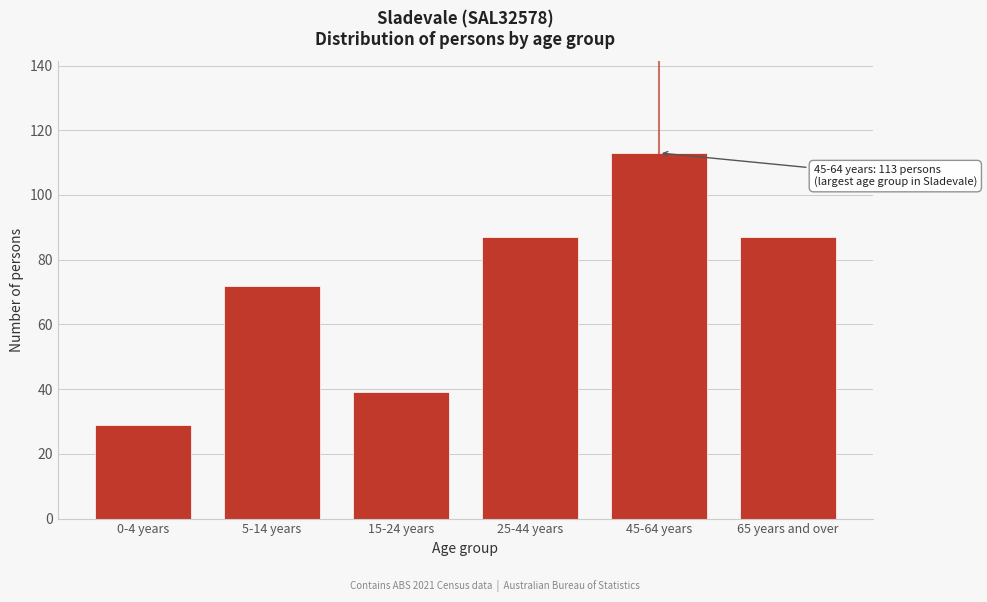

Reading left to right, what are all the values shown in this chart?

29	72	39	87	113	87